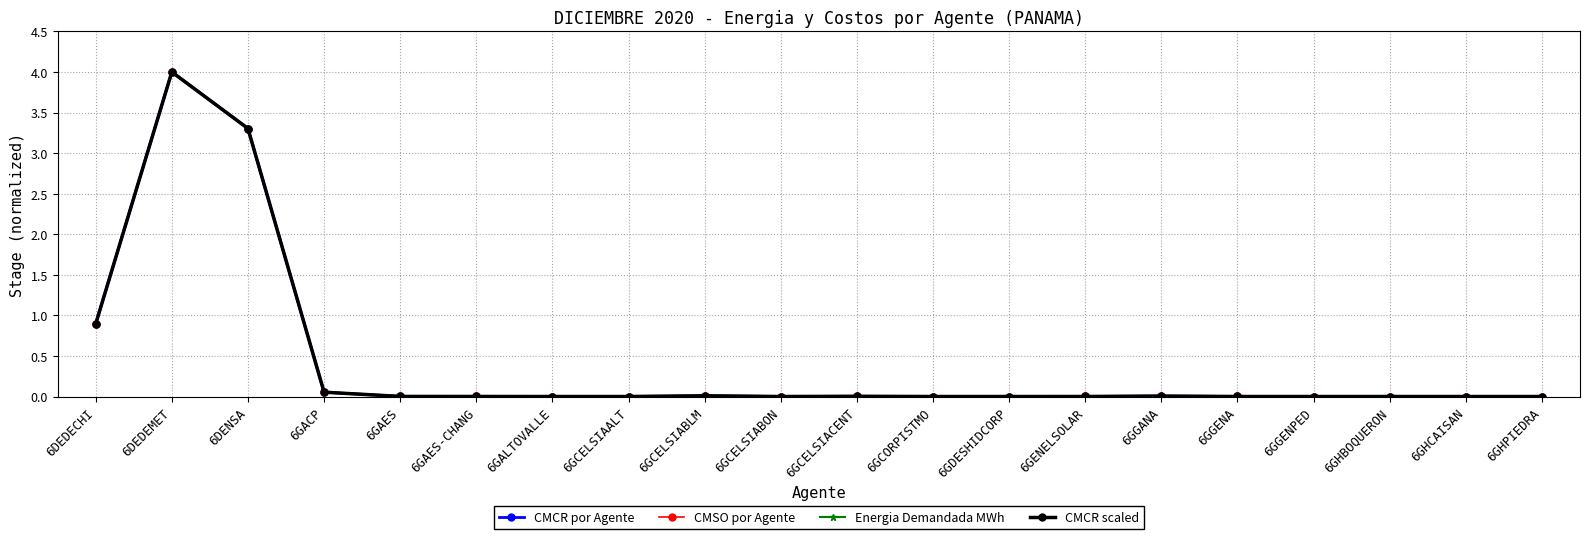

How many interior local peaks does the CMSO por Agente series have?

5